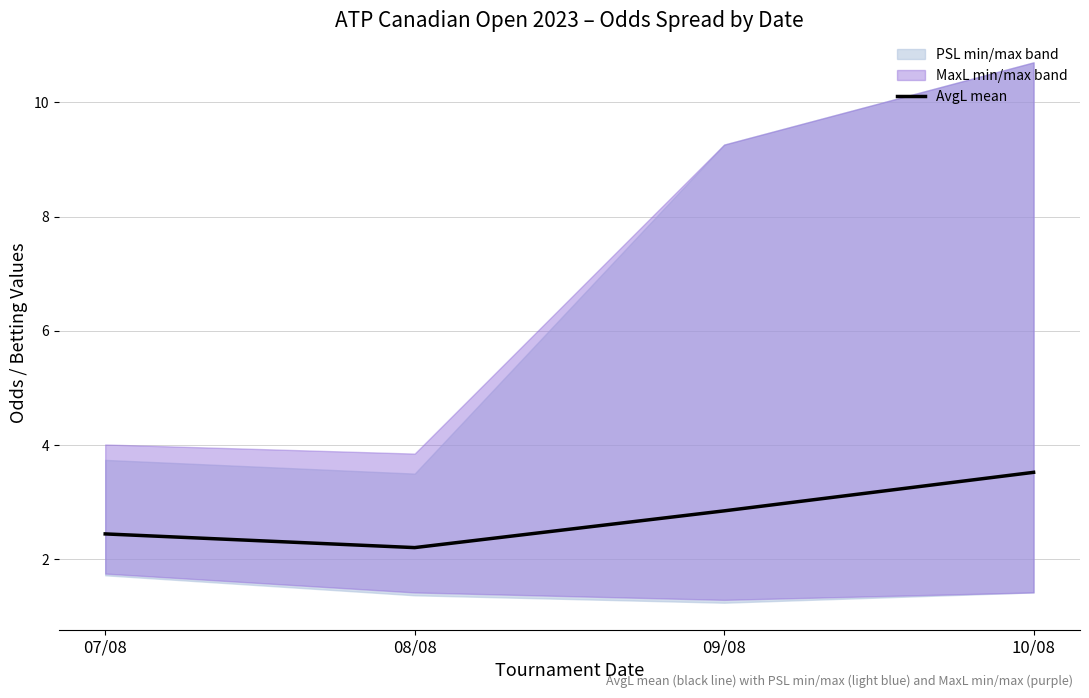

The value at 07/08 is 2.4. True or false?

True